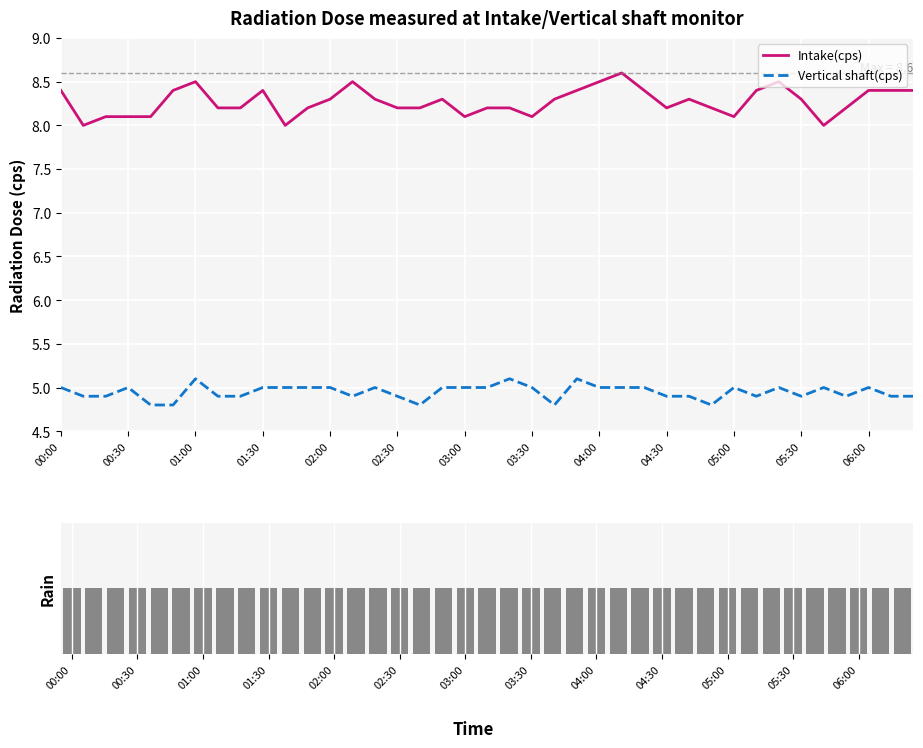

The Vertical shaft(cps) series shows 6.5 at 00:30. True or false?

False